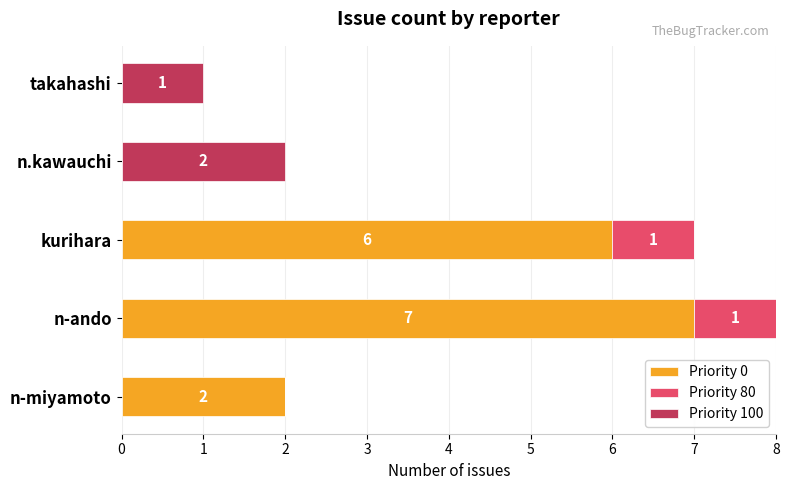

The Priority 0 series shows 11 at kurihara. True or false?

False